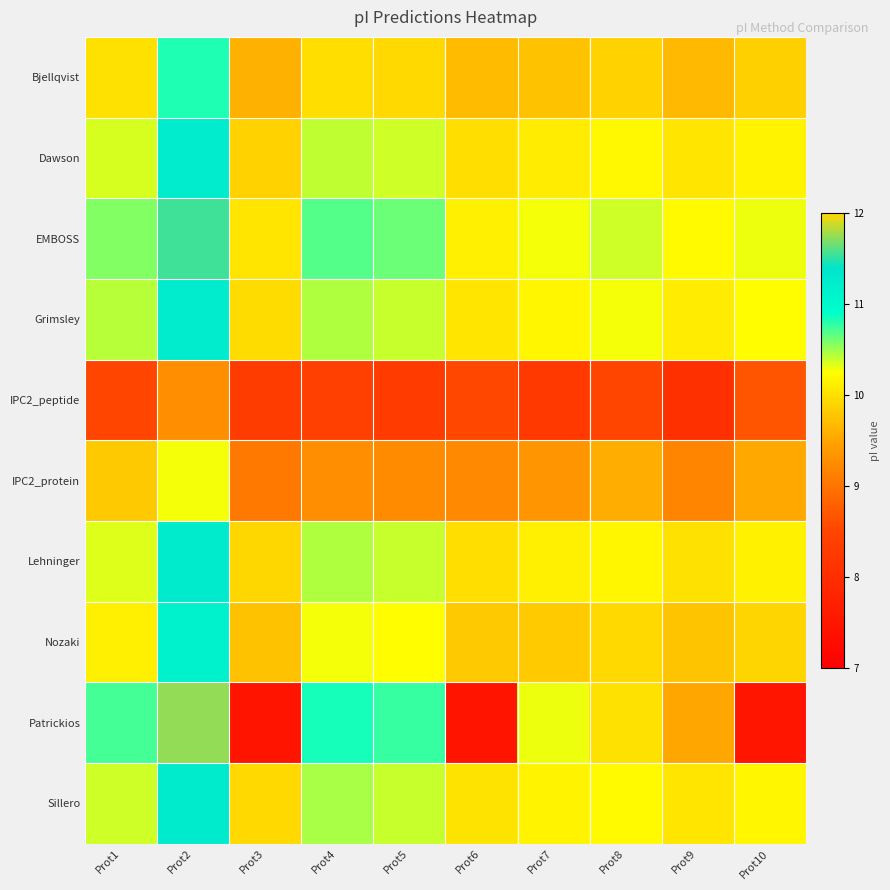

What is the total value across all series at Prot9?

96.5